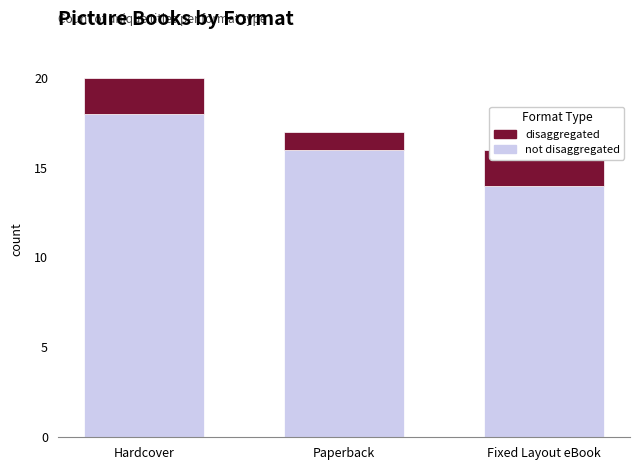

The value of not disaggregated at Hardcover is 9. True or false?

False